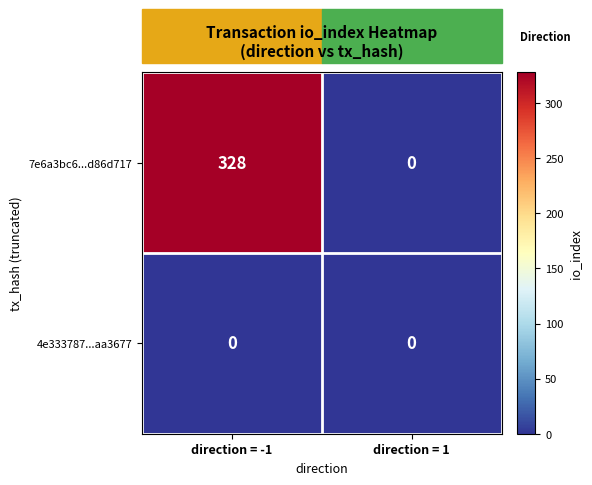

The value of 7e6a3bc6...d86d717 at direction = 1 is 0. True or false?

True